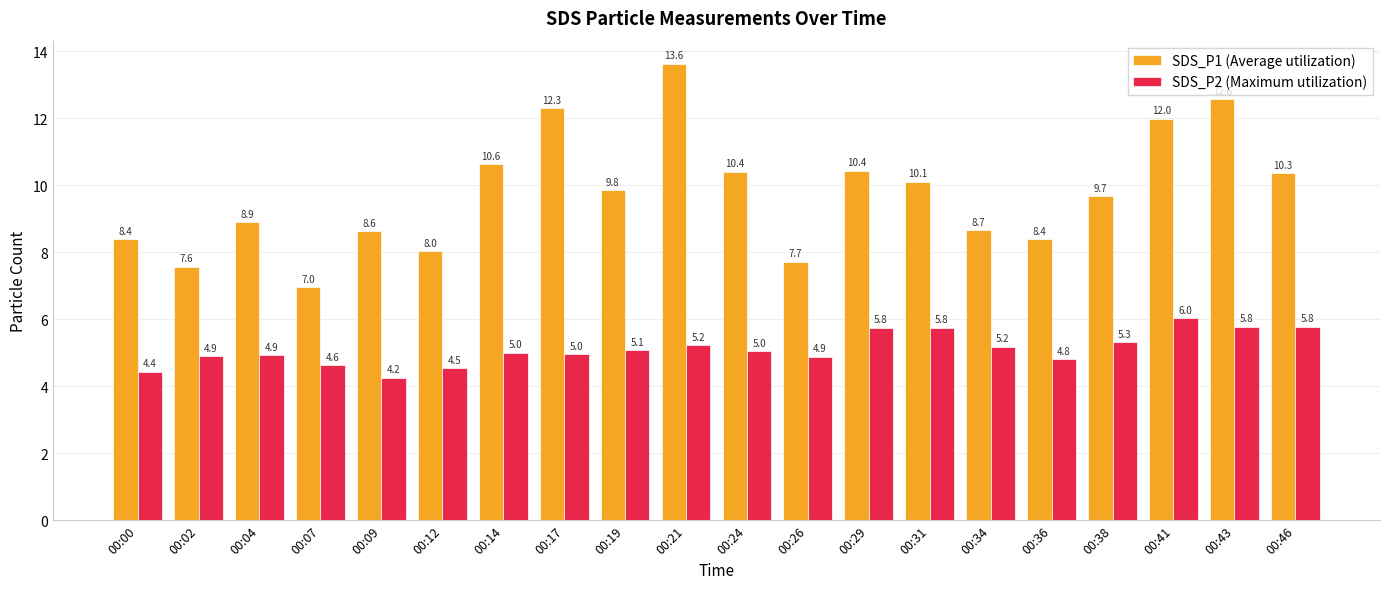

How many bars are there in each group?

2